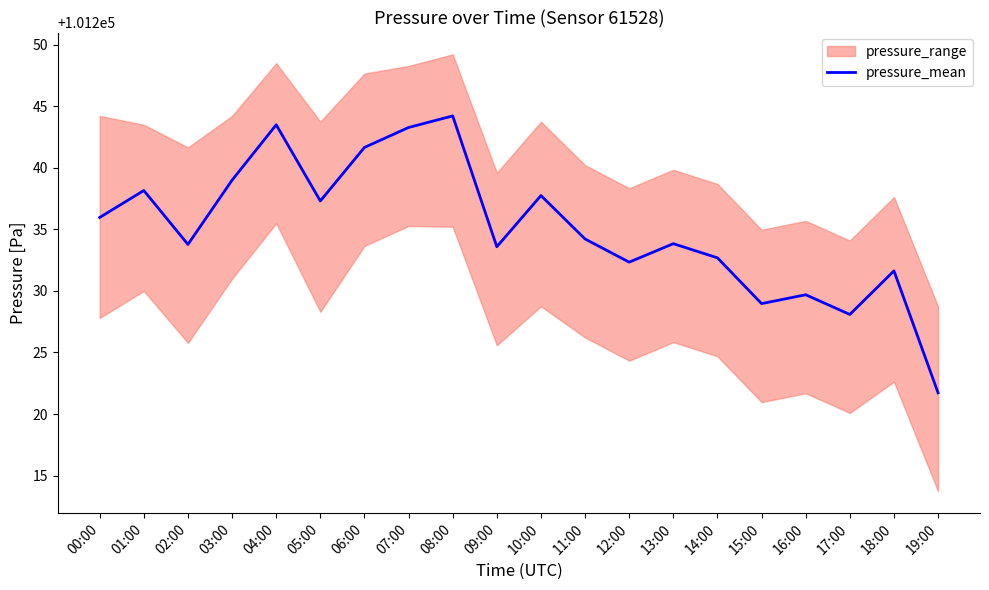

What is the label of the 20th point from the right?

00:00